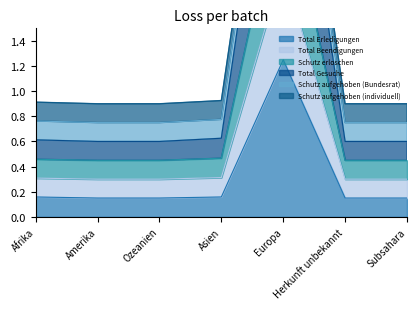

Which category has the highest value in the Total Erledigungen series?

Europa